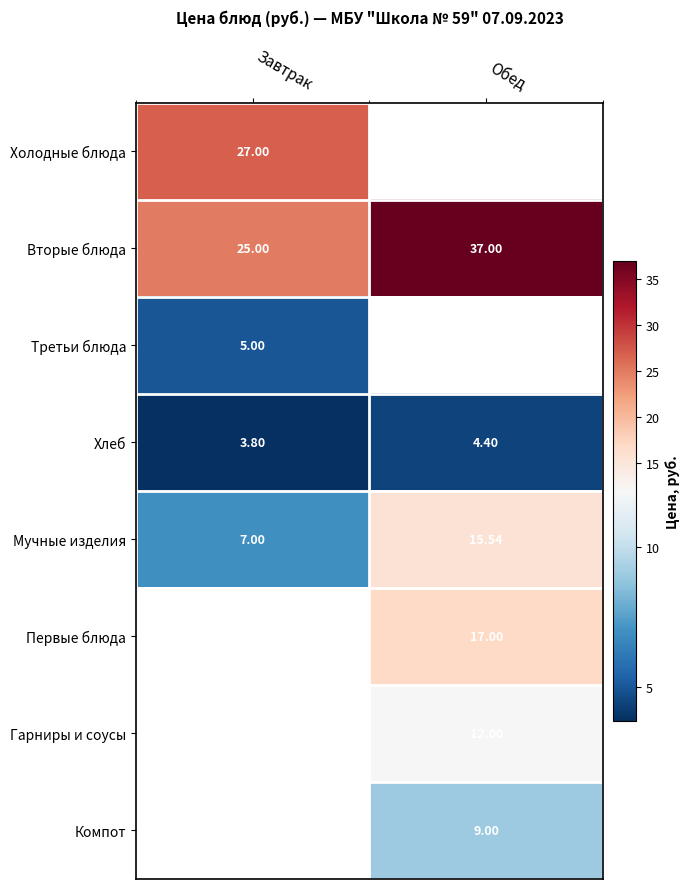

Which category has the lowest value in the Мучные изделия series?

Завтрак